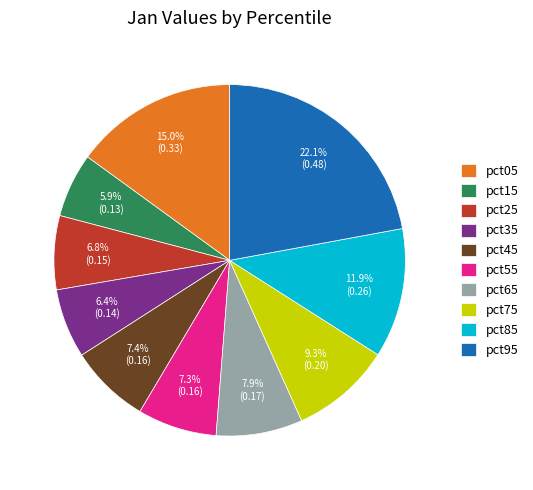

Does pct95 represent more than half of the total?

No